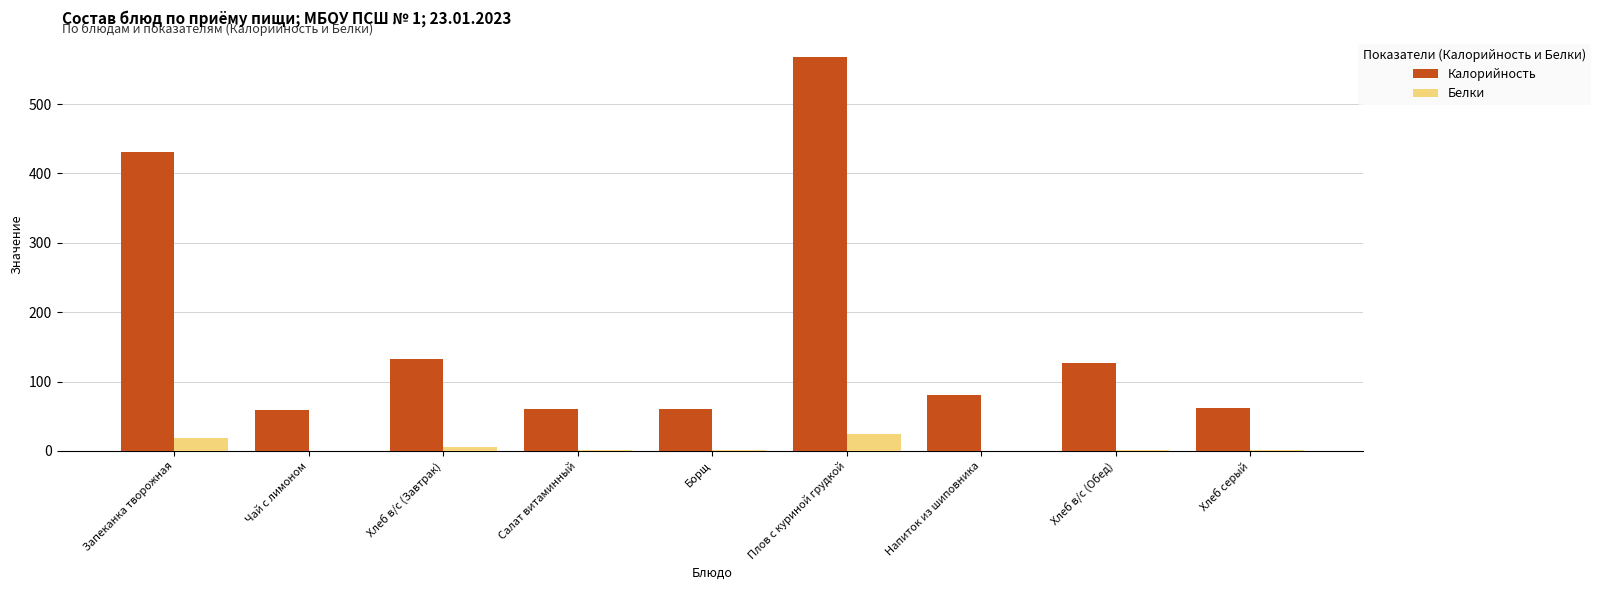

The value of Калорийность at Плов с куриной грудкой is 193.1. True or false?

False